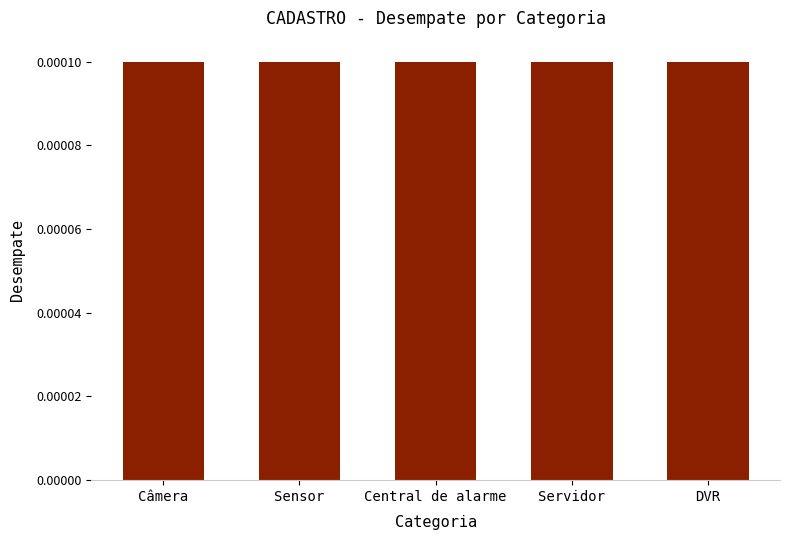

Count the values in the range 0 to 1.

5